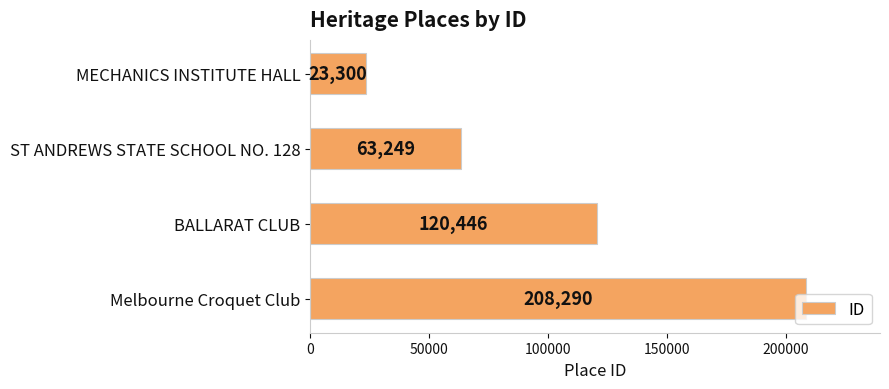

What is the change in value from BALLARAT CLUB to Melbourne Croquet Club?

+87844